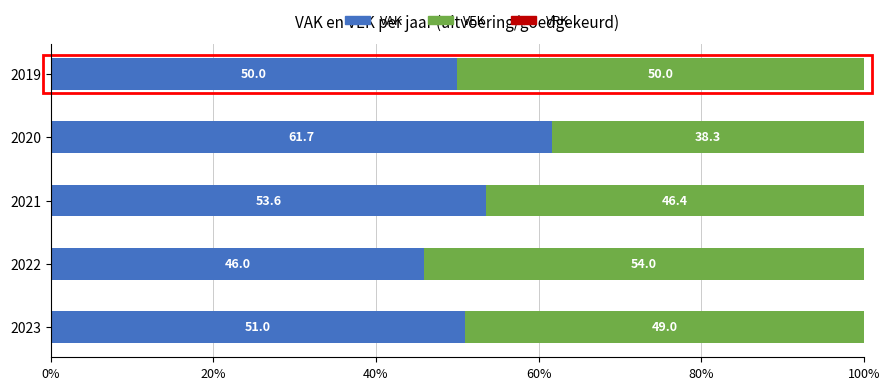

Rank the categories by VAK value from lowest to highest.

2022, 2019, 2023, 2021, 2020